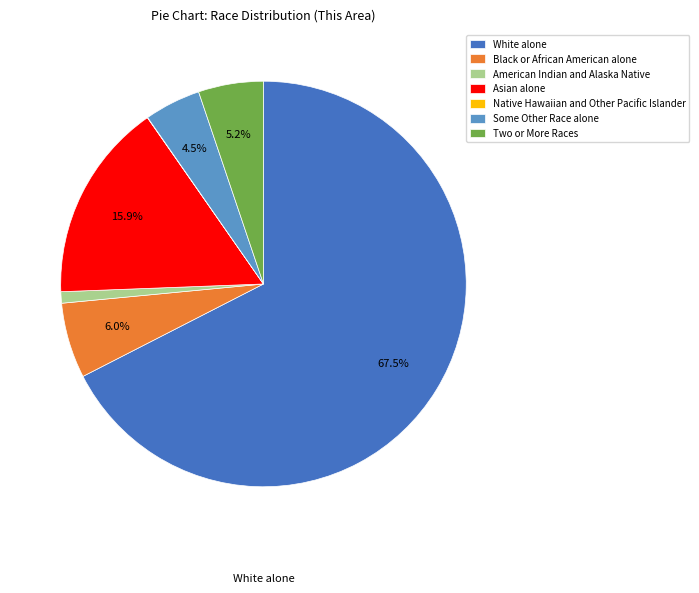

Between Black or African American alone and White alone, which is larger?

White alone